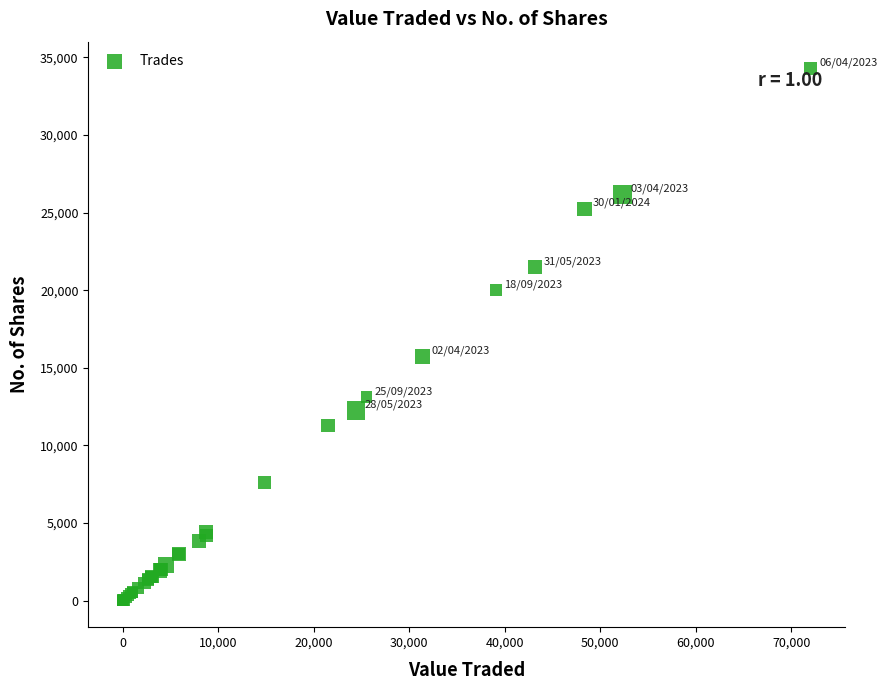

What Y value in the scatter plot is closest to 17150?

15749